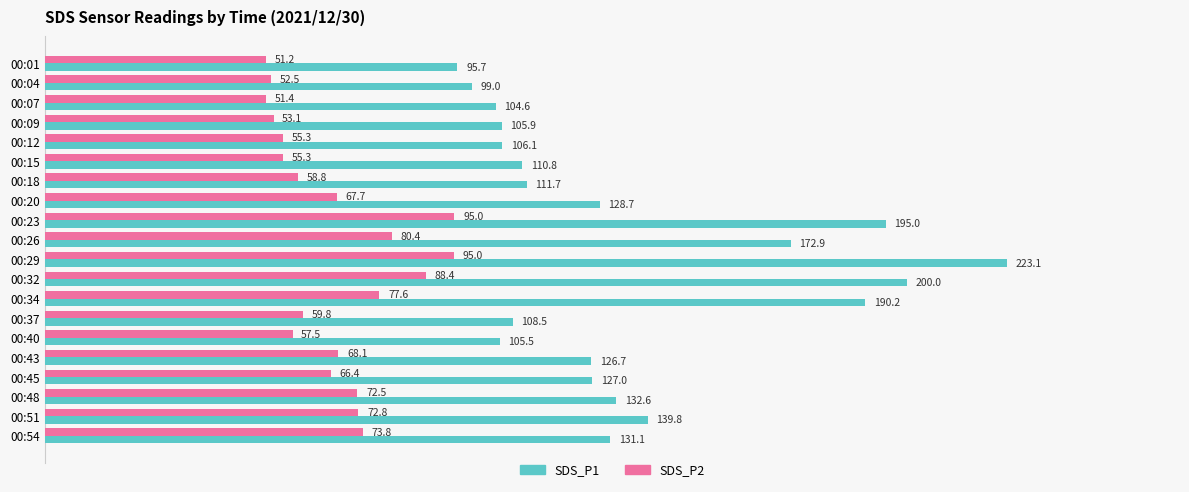

What is the difference between the highest and lowest values at 00:23?

100.0